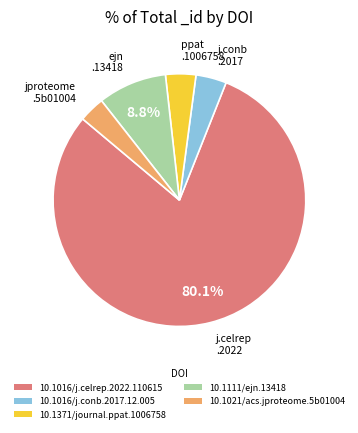

To the nearest percent, what portion does 10.1016/j.celrep.2022.110615 represent?

80%